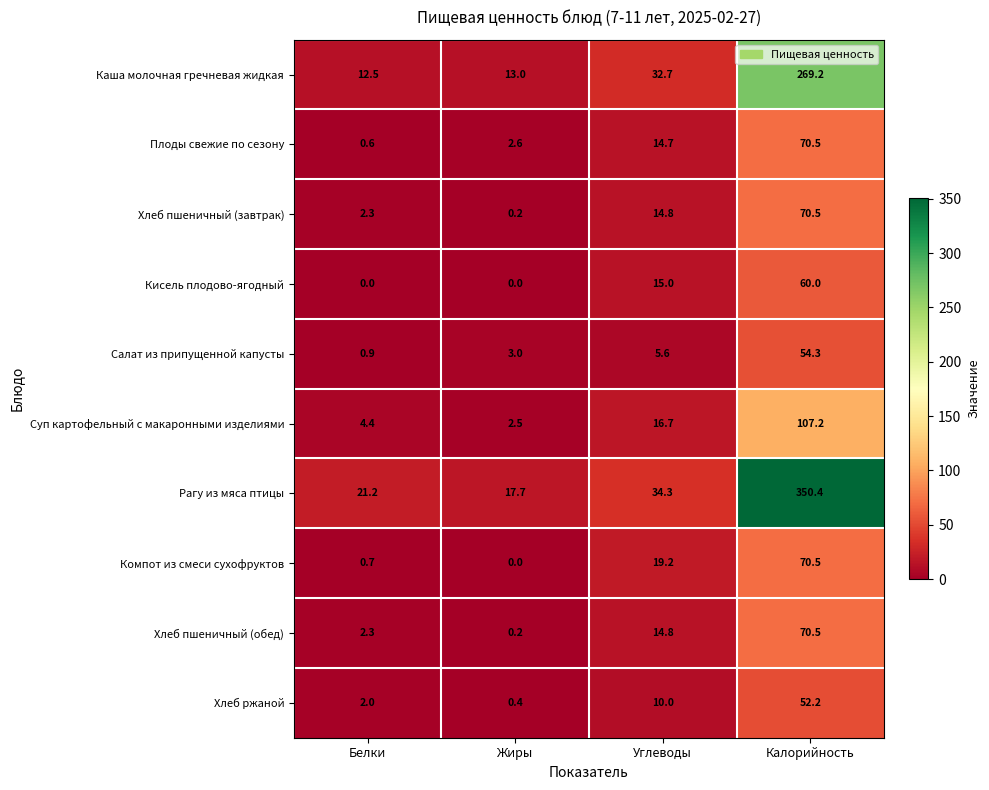

Is it true that Плоды свежие по сезону equals 1.0 at Белки?

False